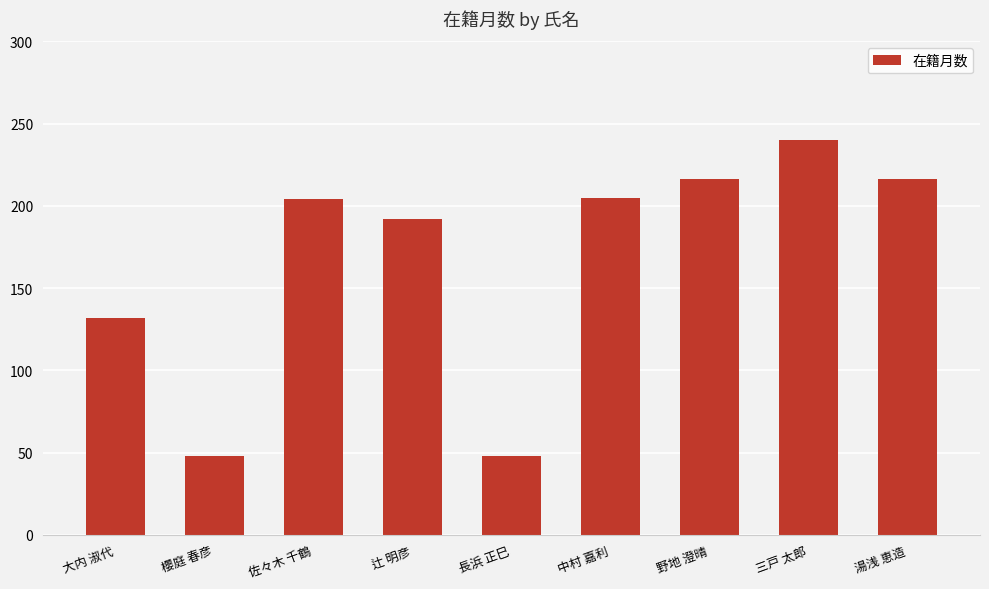

What is the difference between the values at 三戸 太郎 and 櫻庭 春彦?

192